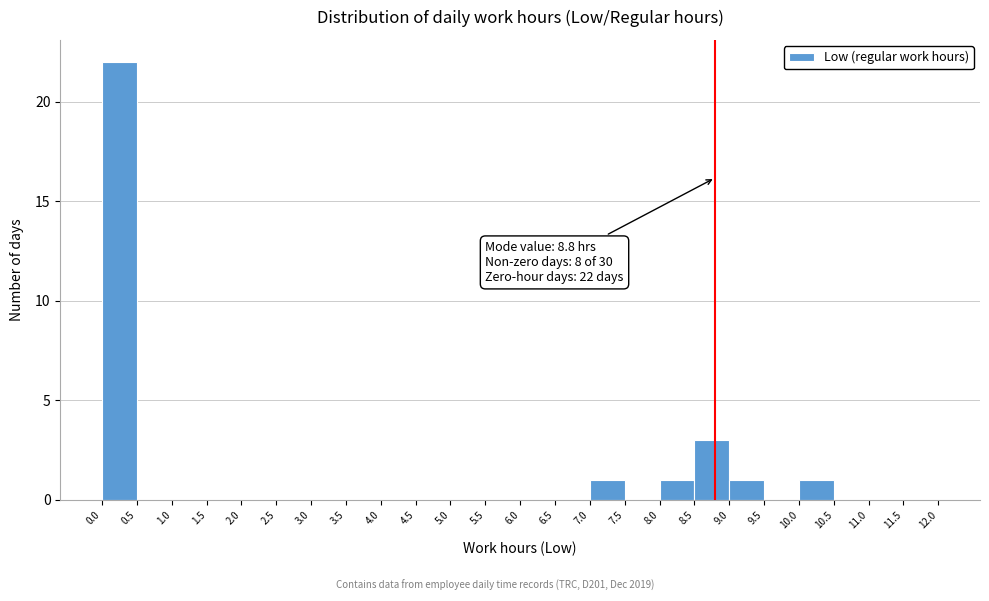

Which range on the x-axis has the tallest bar?

0.0 to 0.5